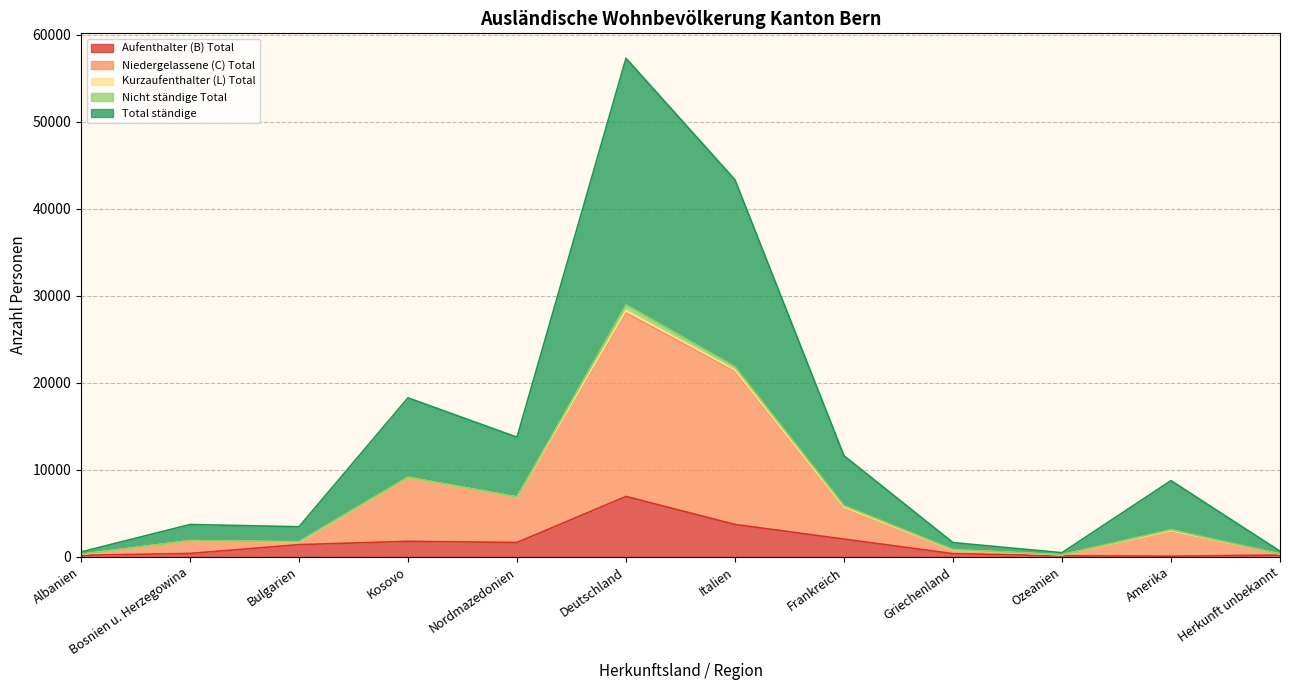

At which category is the sum across all series the highest?

Deutschland